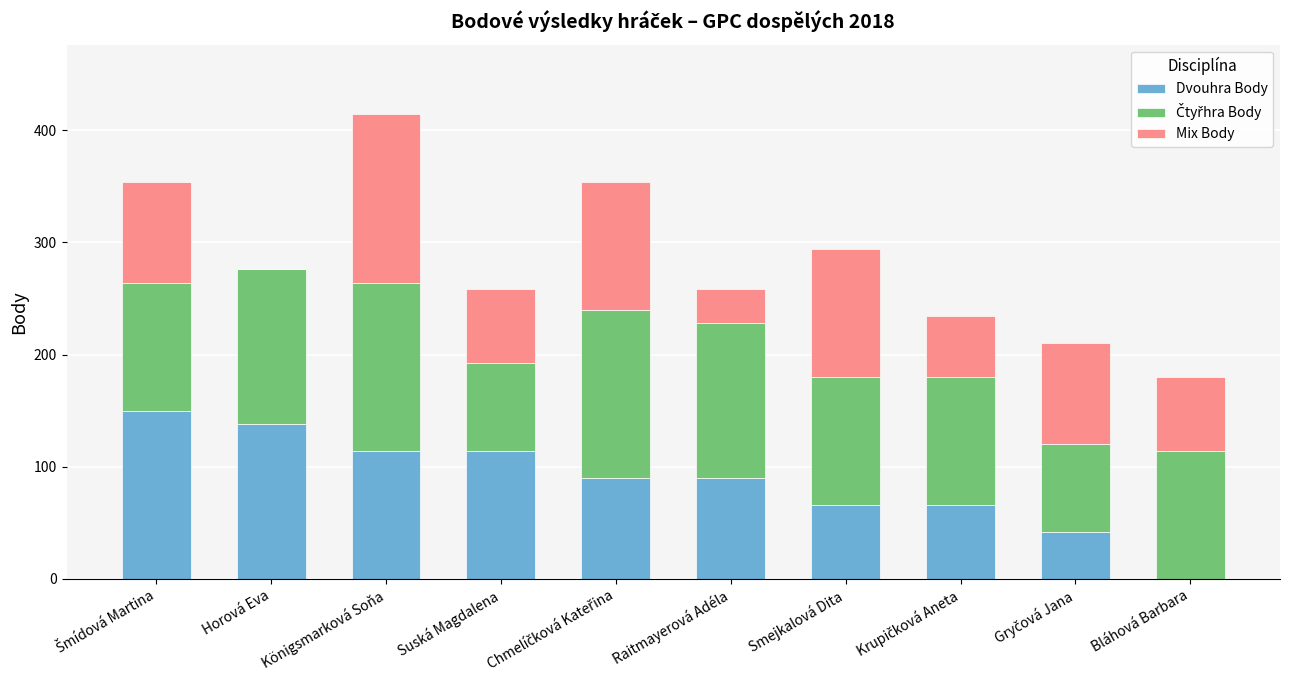

What is the total value across all series at Smejkalová Dita?

294